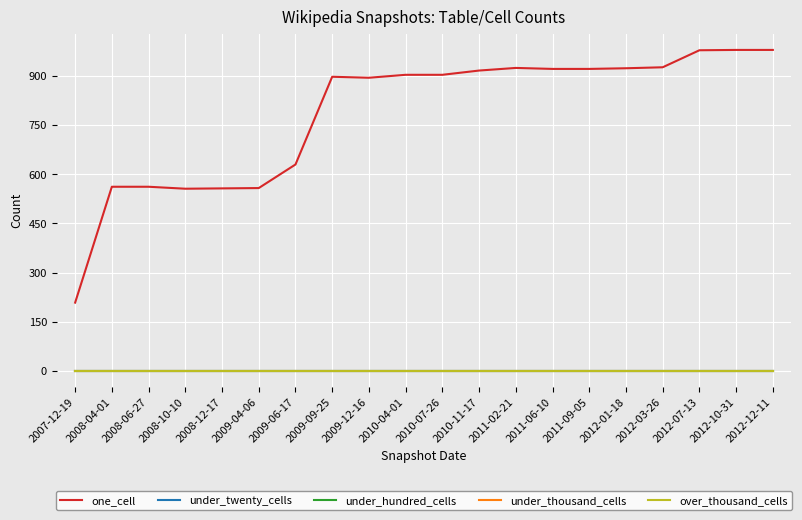

Is it true that under_thousand_cells equals 0 at 2012-03-26?

True